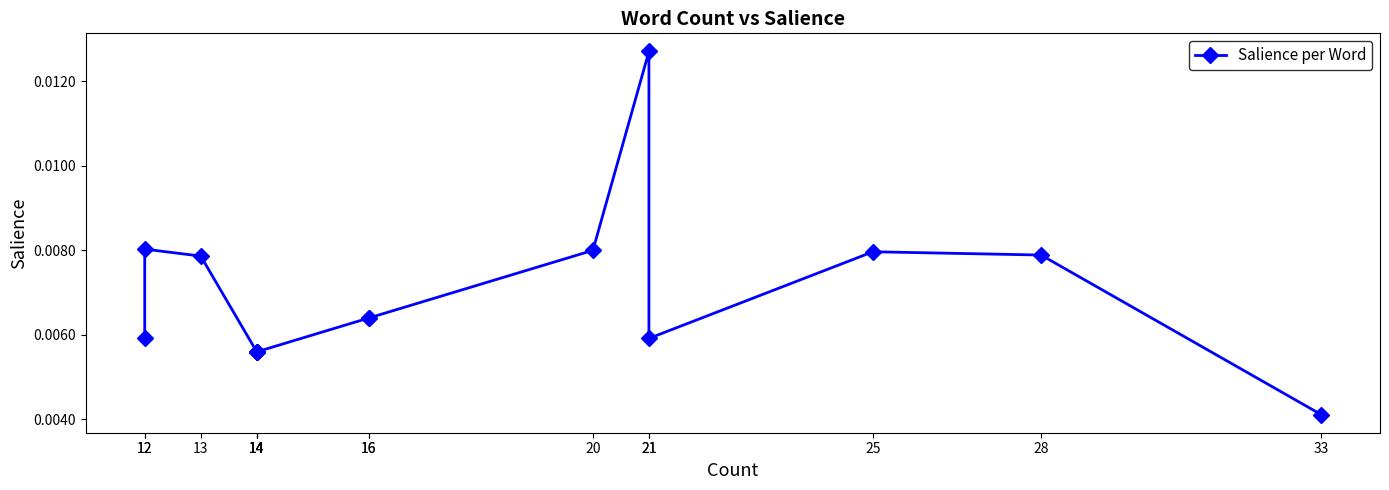

How many values are between 0 and 1?

15